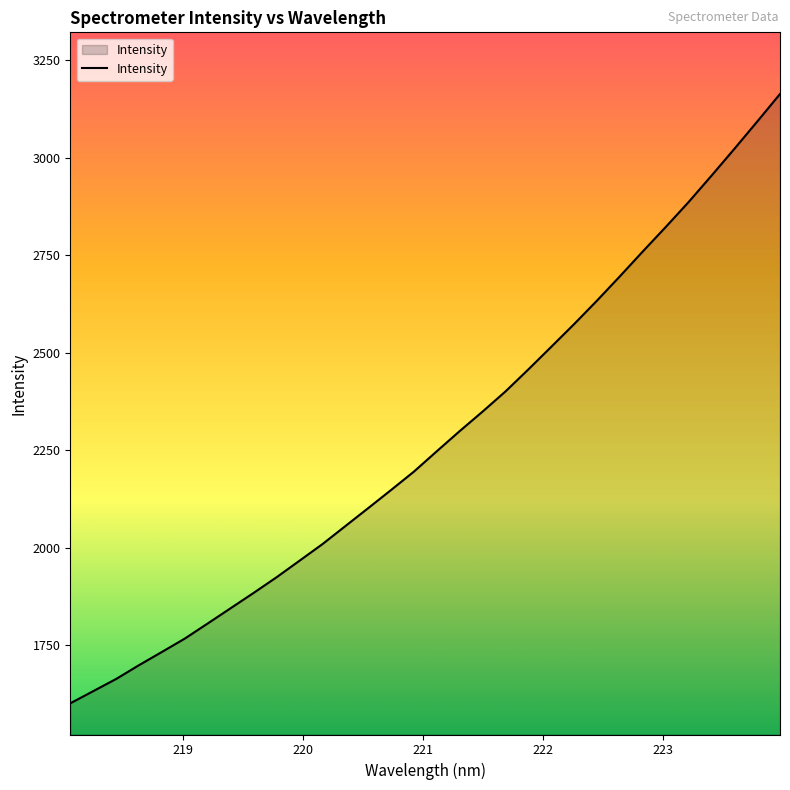

What is the minimum value shown in the chart?

1600.3